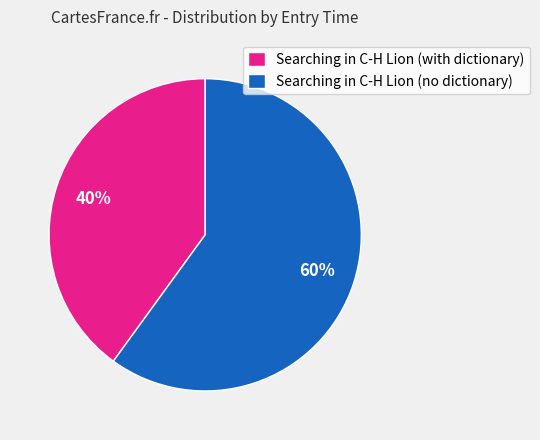

Rank the categories by value from highest to lowest.

Searching in C-H Lion (no dictionary), Searching in C-H Lion (with dictionary)